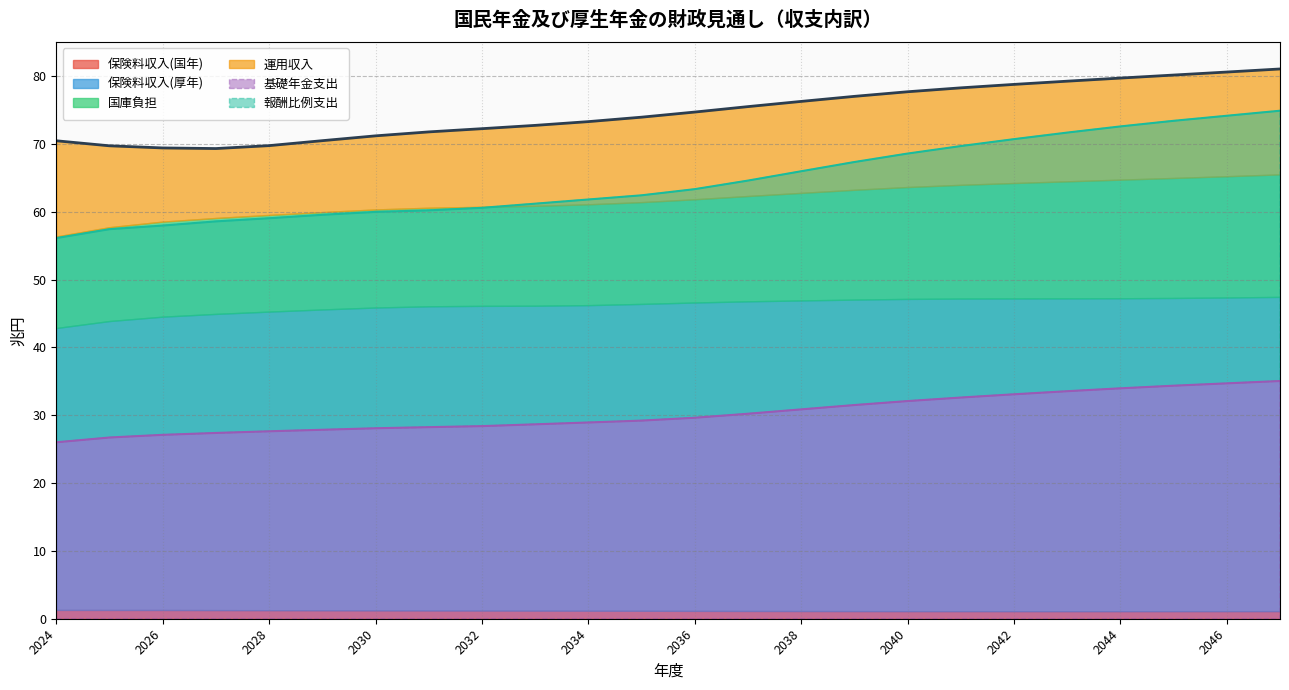

Which category has the highest value across all series?

2047